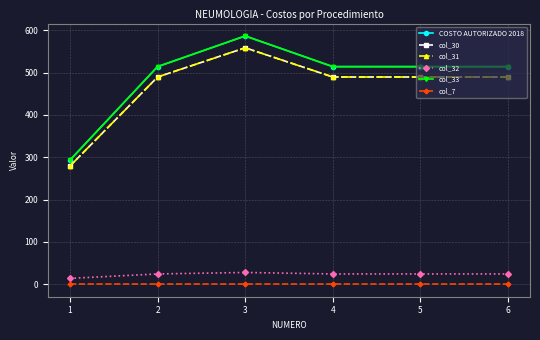

How many lines are shown in the chart?

6